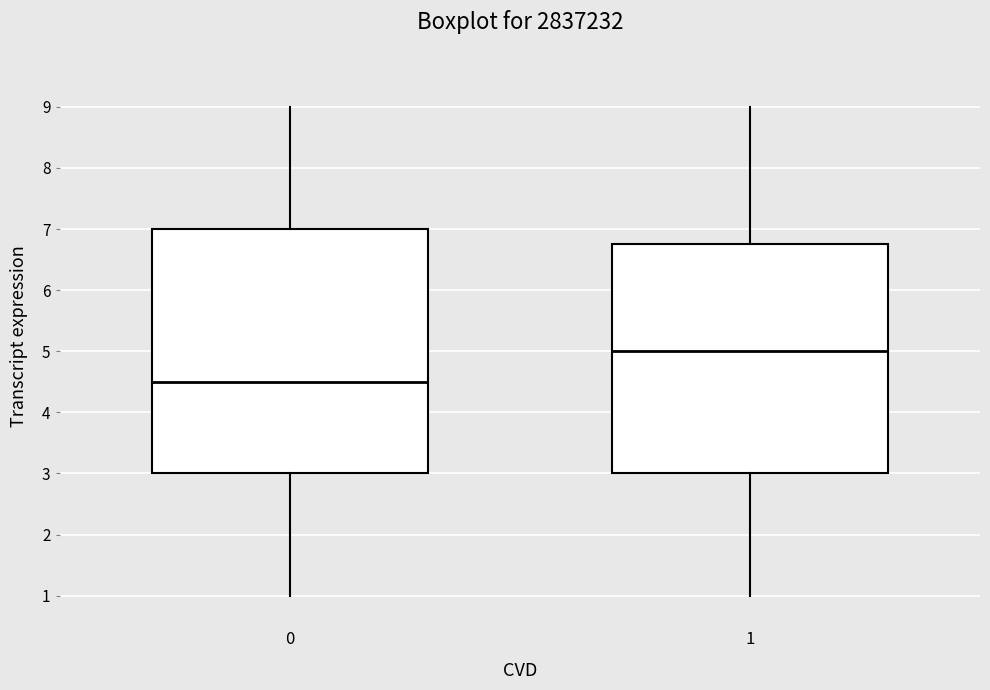

Reading left to right, read every box against the y-axis: the position of its median line, the range the box covers, and the ends of its whiskers. The values are not printed on the chart, so give them approximately, as read against the axis.

0: median 4.5, box 3.0 to 7.0, whiskers 1.0 to 9.0
1: median 5.0, box 3.0 to 6.8, whiskers 1.0 to 9.0